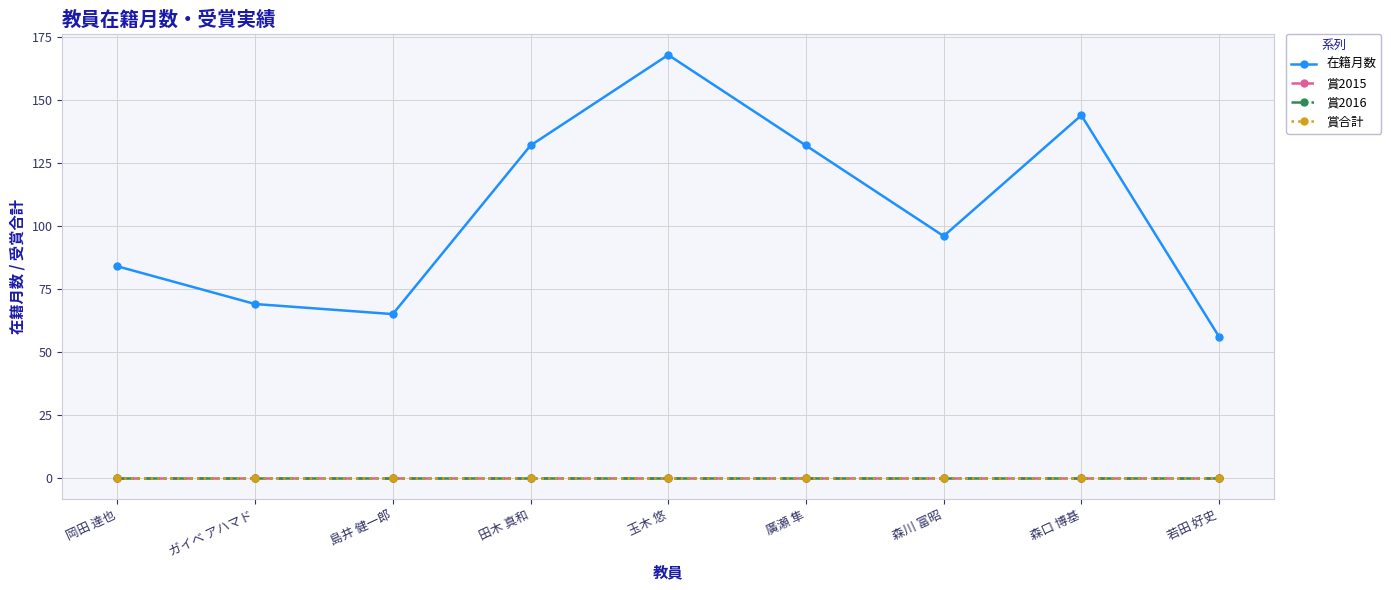

What is the total value across all series at 田木 真和?

132